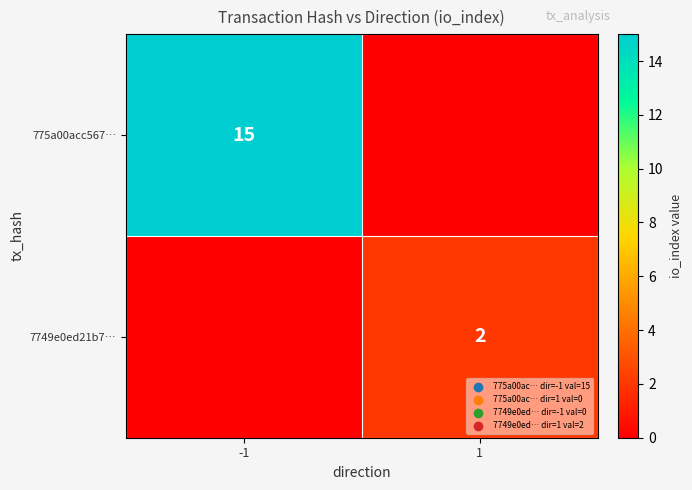

What is the maximum value shown in the chart?

15